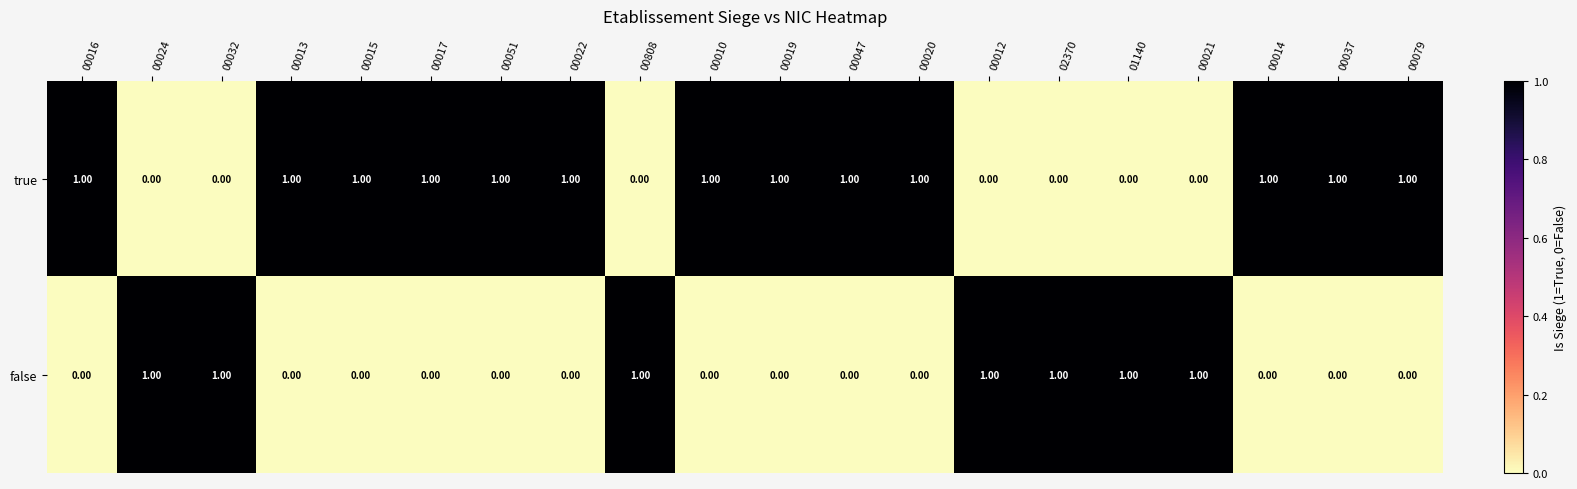

List the series in order of their overall mean, highest first.

true, false